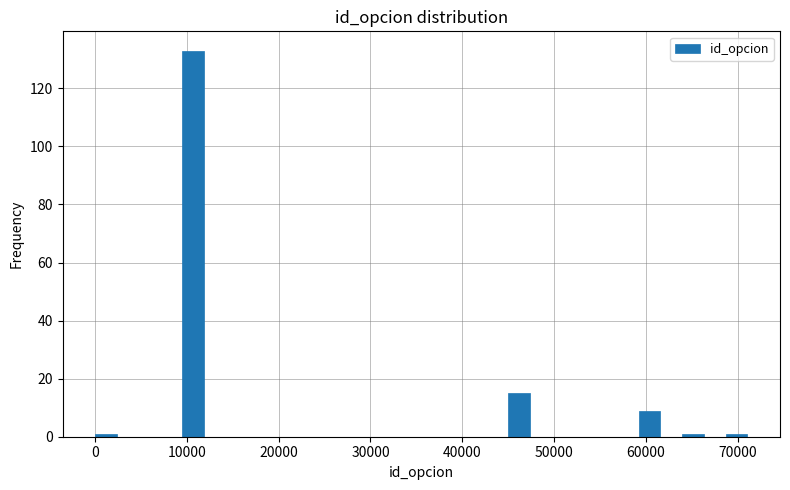

Read against the x-axis, roughly where is the centre of the tallest bar?

11000